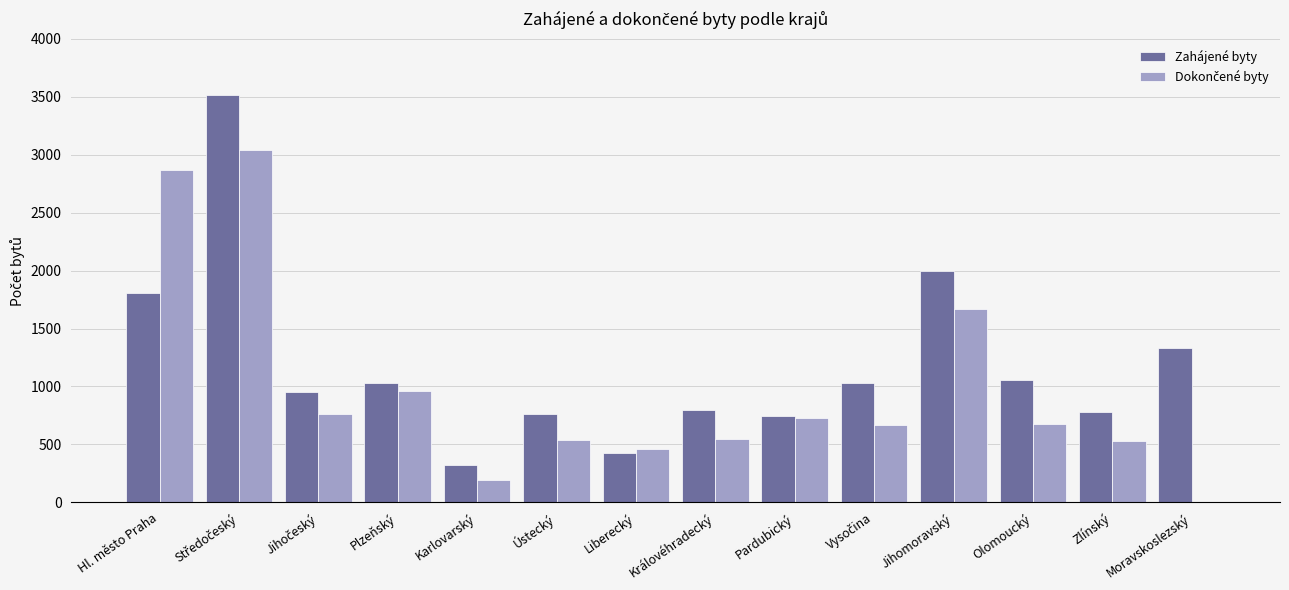

Which series has the largest total across all categories?

Zahájené byty